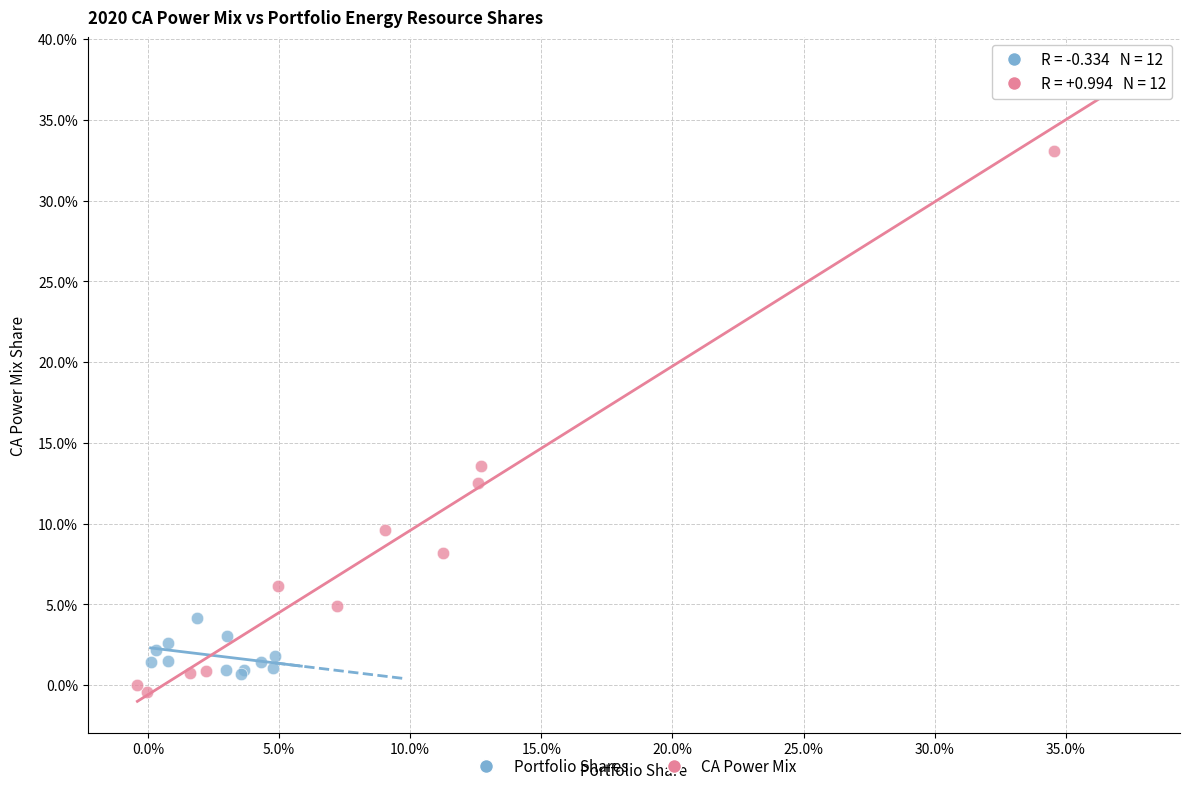

What are all the series names shown in the legend?

Portfolio Shares, CA Power Mix